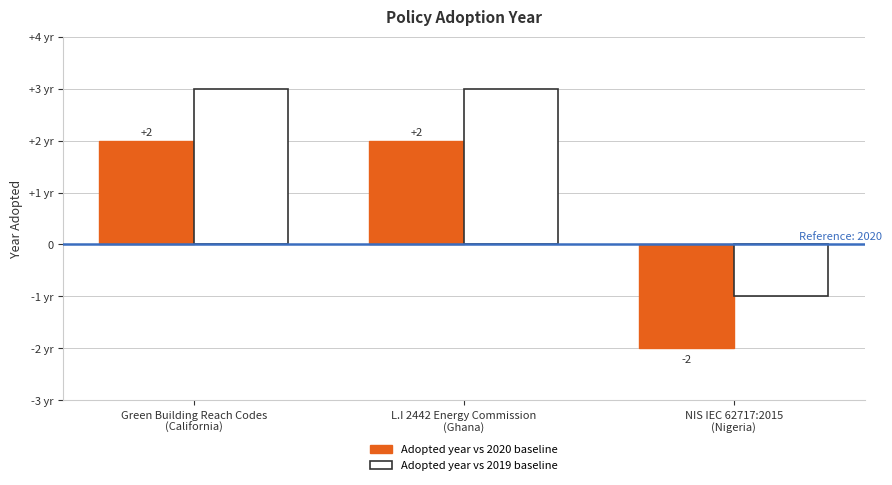

Are the bars horizontal?

No